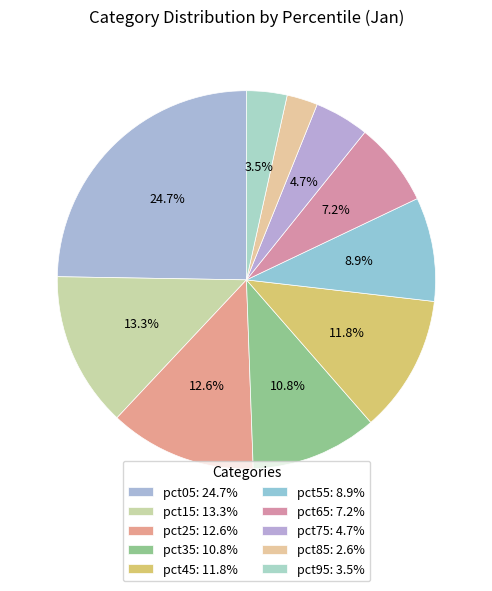

What portion of the pie excludes pct65?

92.8%